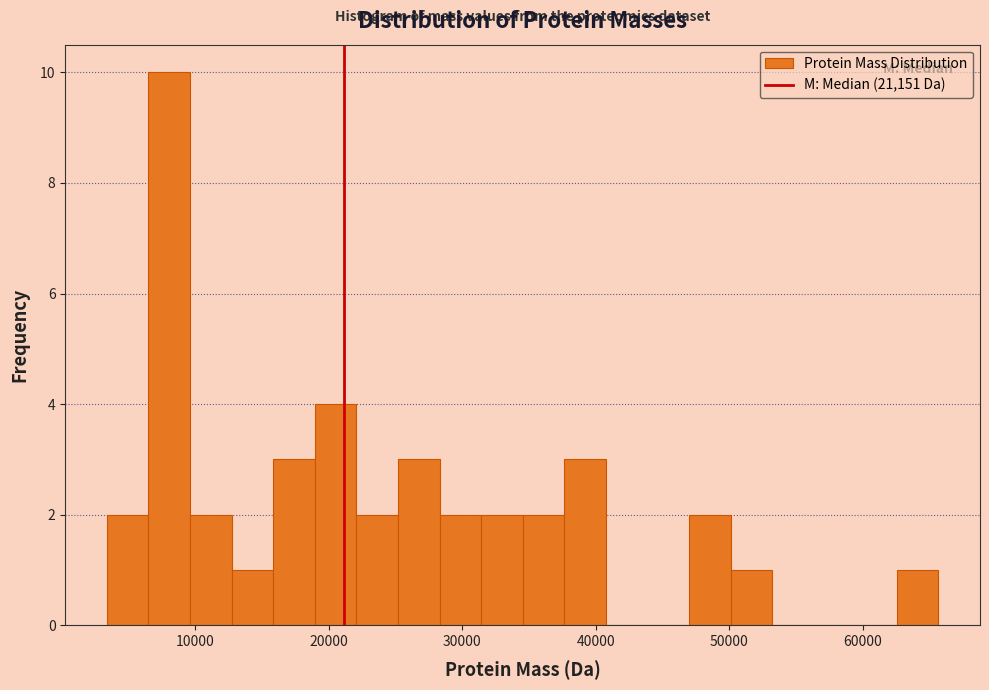

Around what value on the x-axis is the tallest bar? Give the approximate position of its centre, as read against the axis.

8000